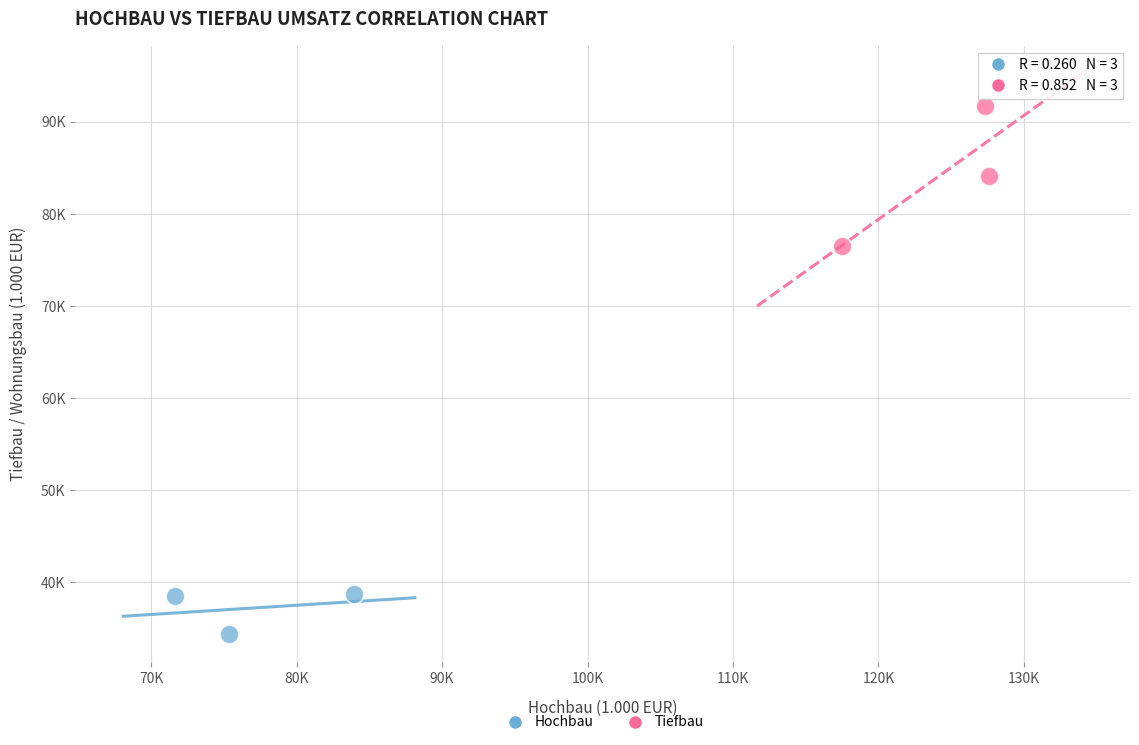

Which series reaches the minimum Y coordinate?

Hochbau